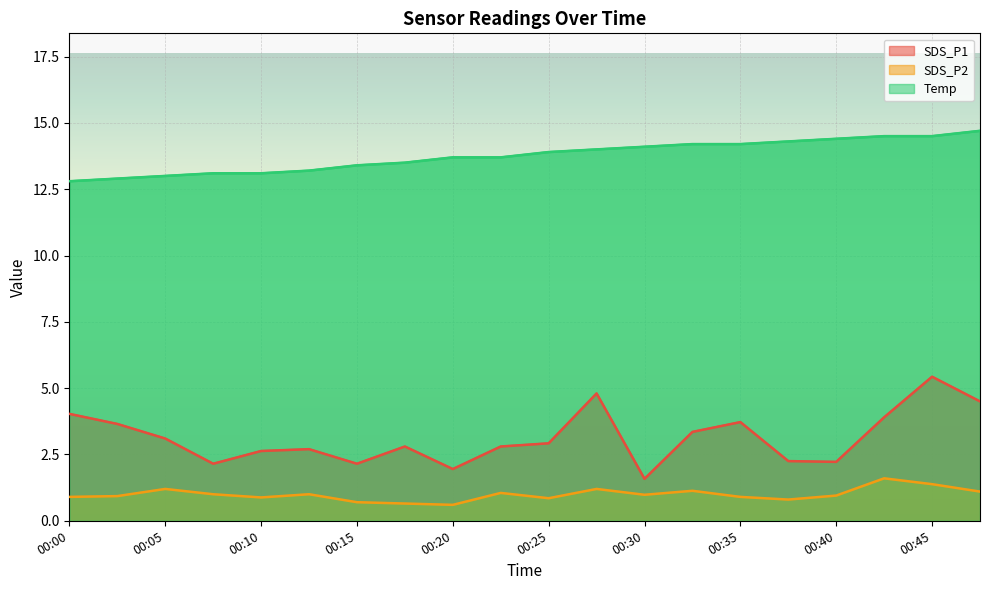

Rank the series by their average value, from highest to lowest.

Temp, SDS_P1, SDS_P2